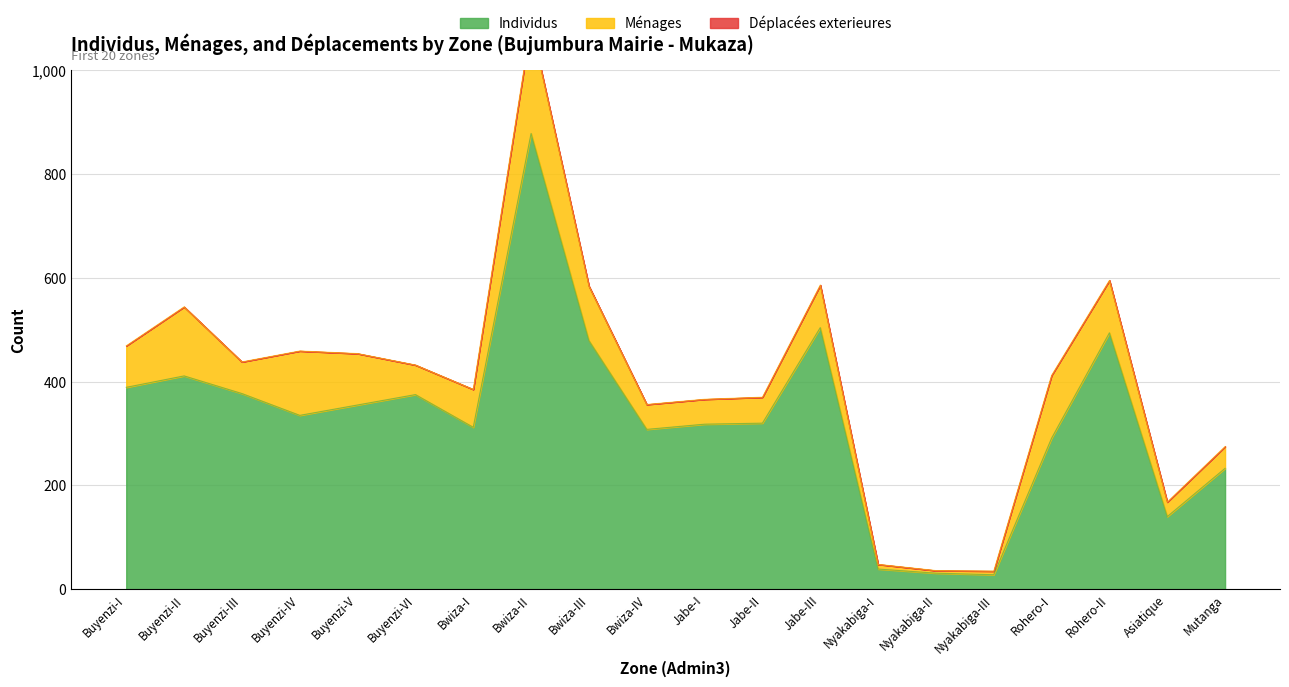

What is the difference between the Individus values at Buyenzi-V and Rohero-II?

139